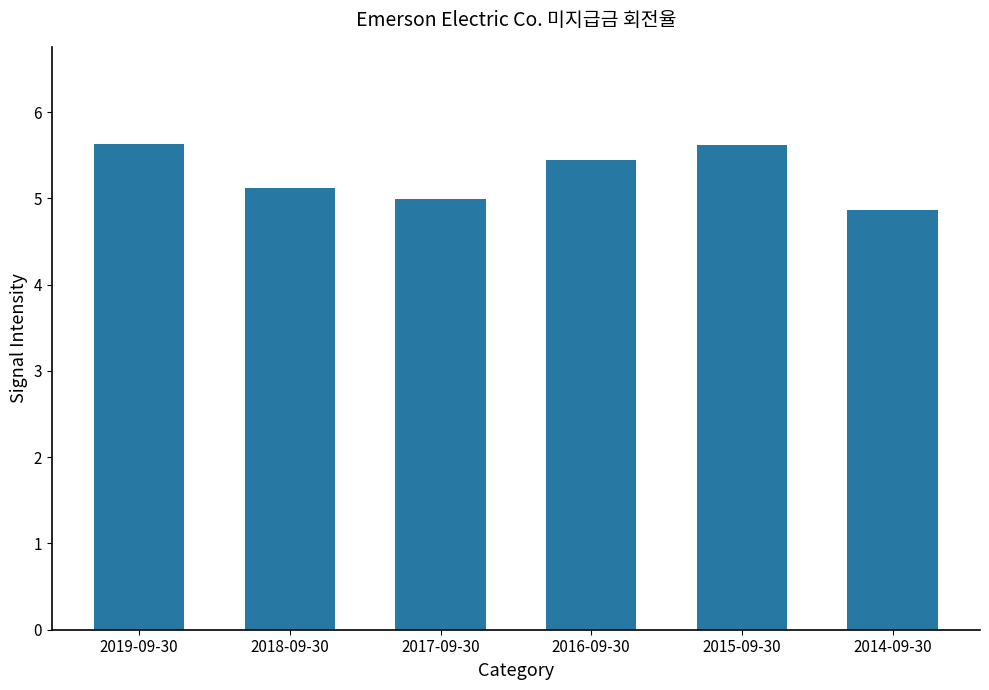

At which label does the data first exceed 5?

2019-09-30